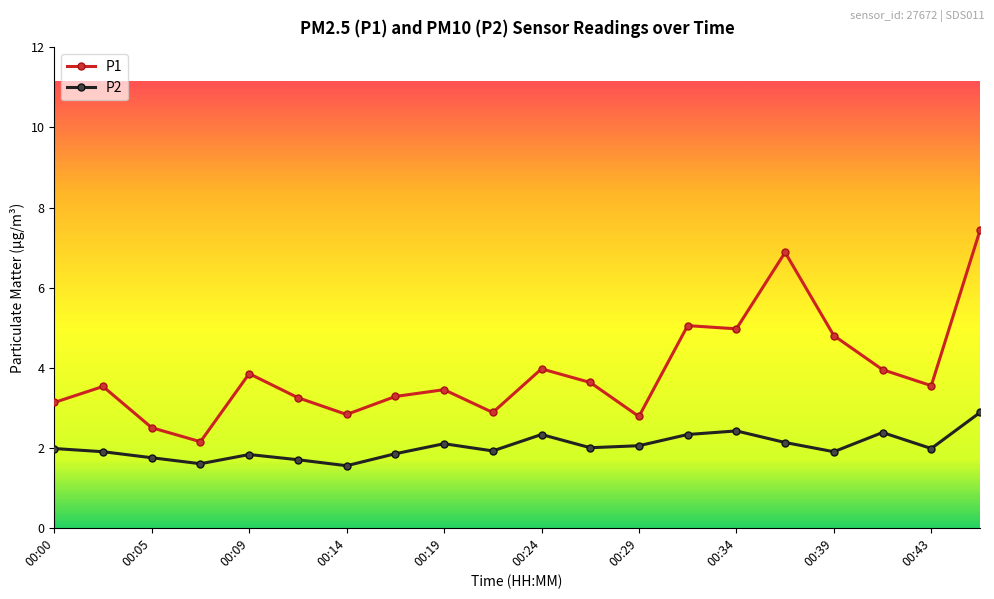

What is the difference between the second highest and second lowest values in the P2 series?

0.8